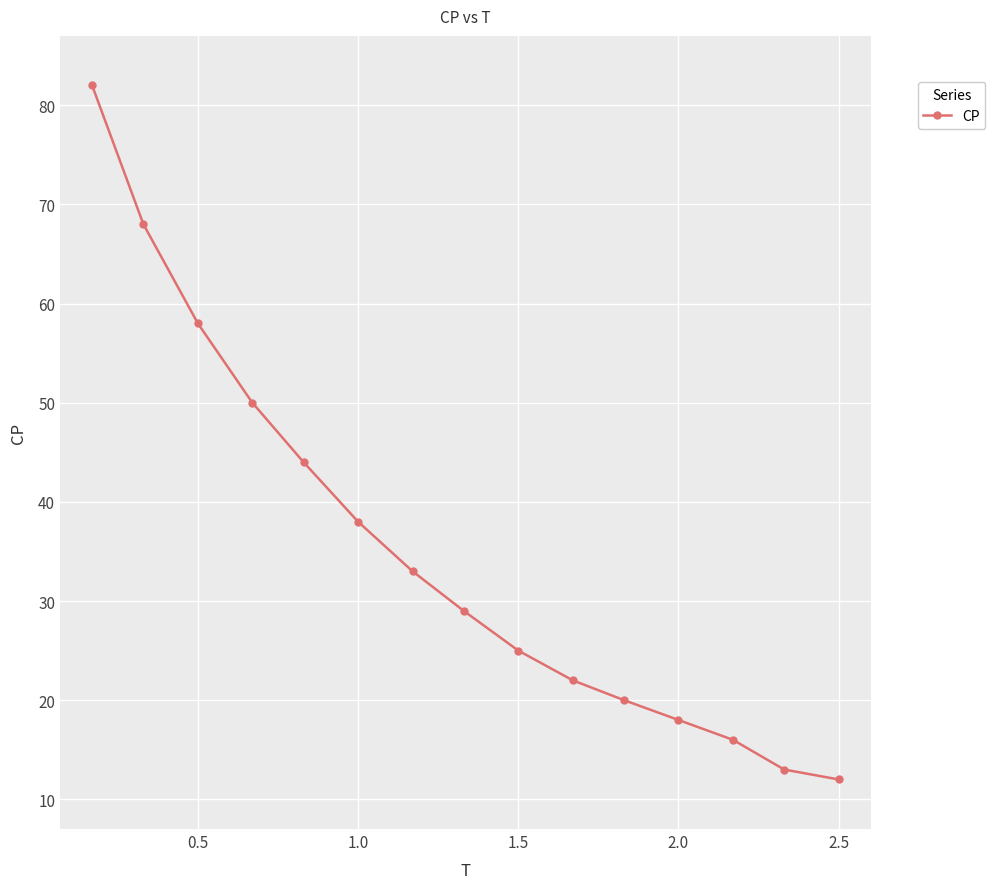

What is the value of the 8th point from the left?

29